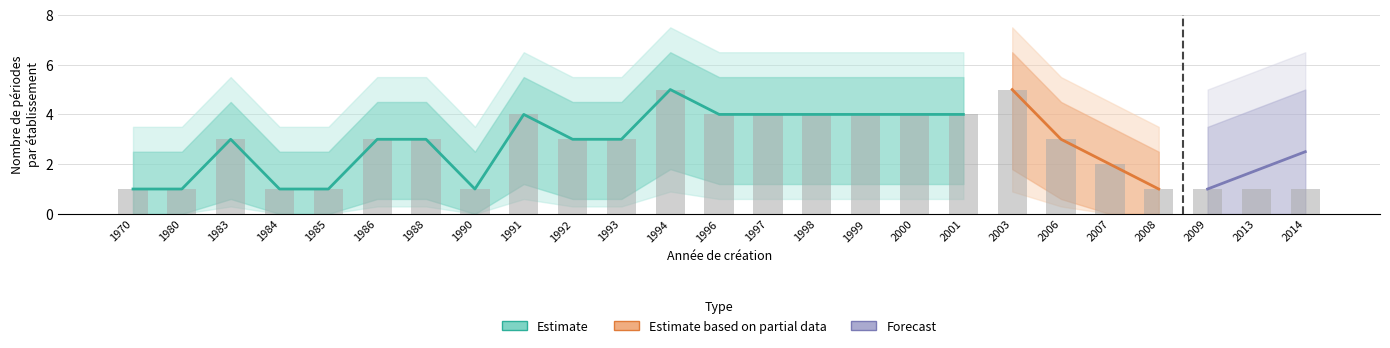

What is the sum of all values?

67